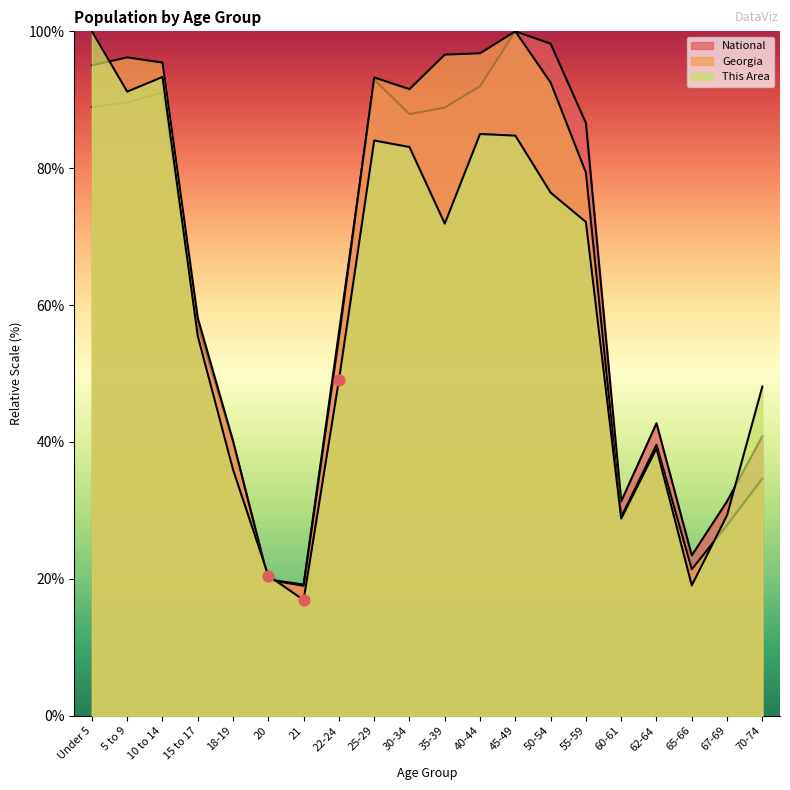

Which series has the largest total across all categories?

Georgia